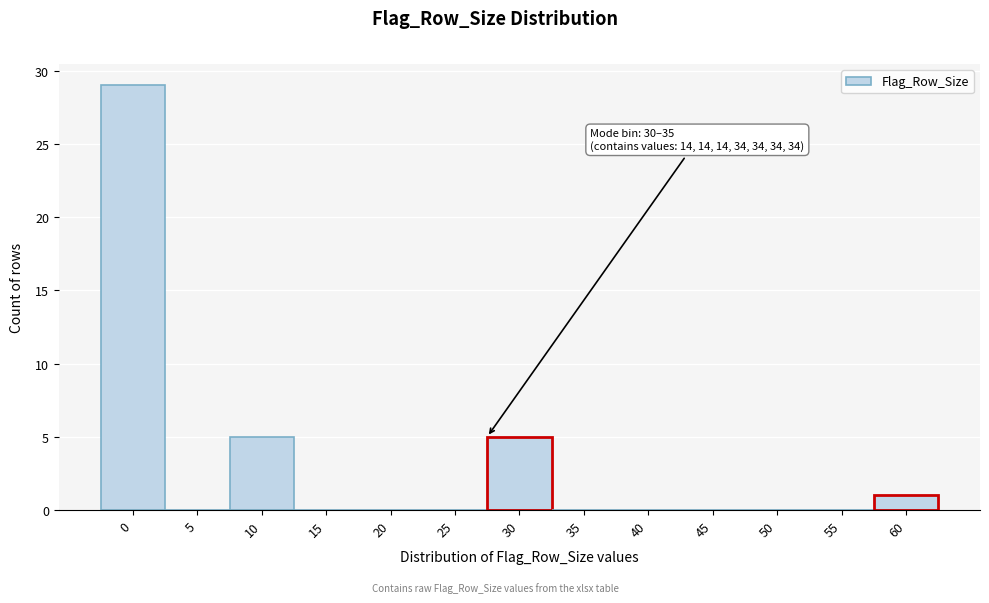

Reading left to right, list all the values displayed in this chart.

0=29	5=0	10=5	15=0	20=0	25=0	30=5	35=0	40=0	45=0	50=0	55=0	60=1